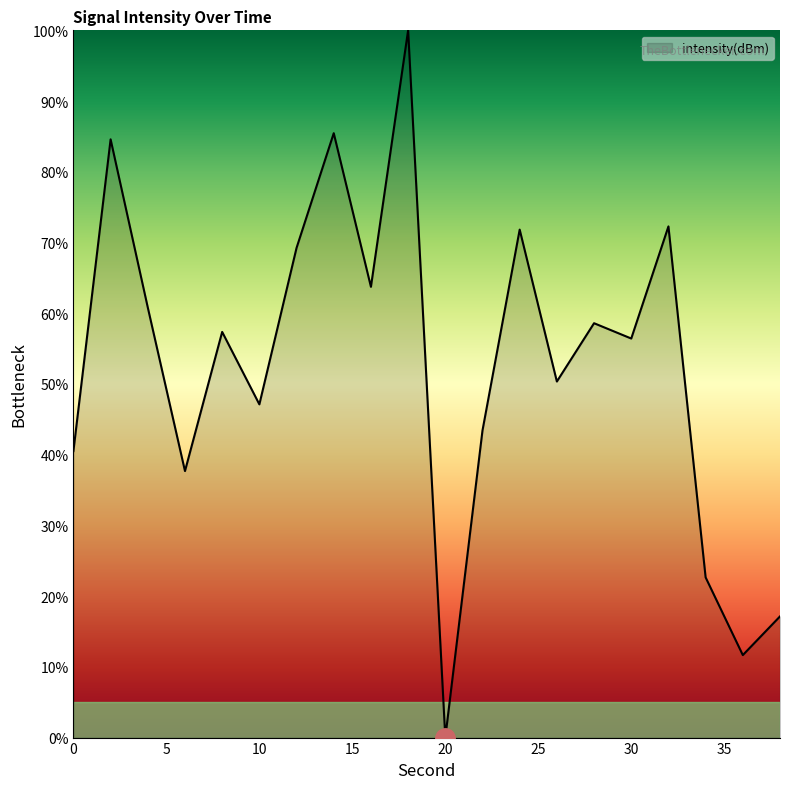

What is the maximum value shown in the chart?

100.0